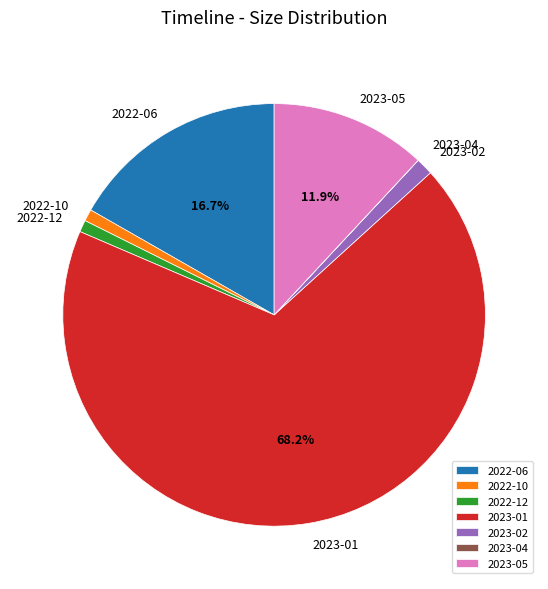

Which slice is the largest?

2023-01